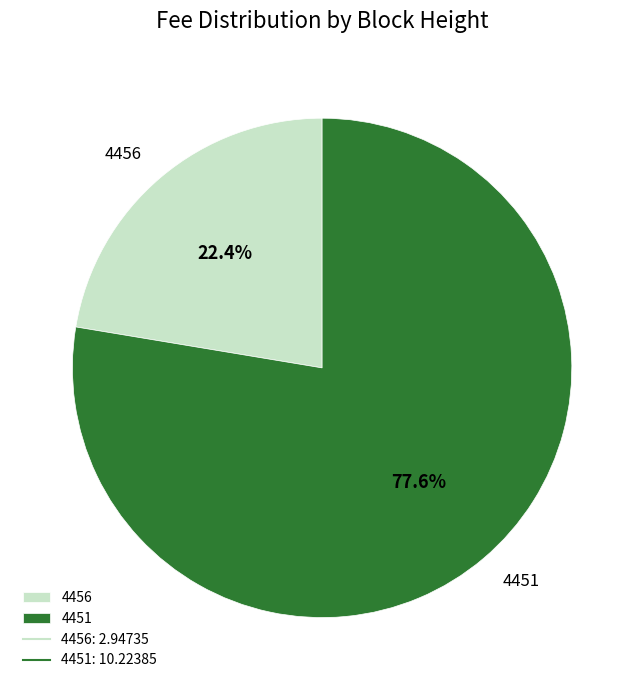

Which category has the biggest portion of the pie?

4451